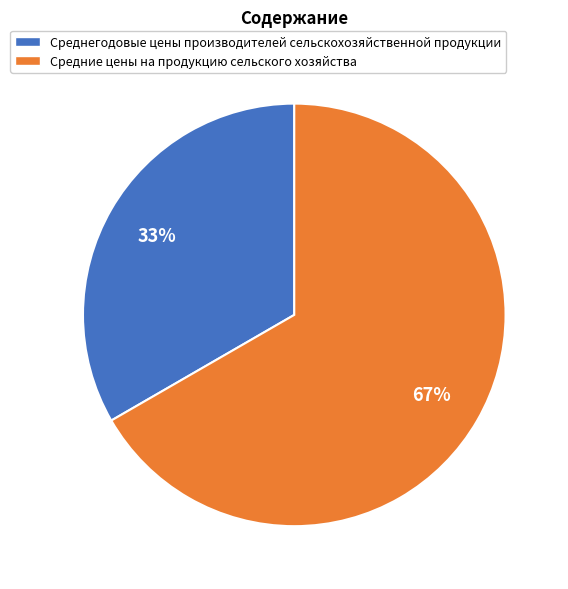

What is the ratio of the value at Средние цены на продукцию сельского хозяйства to the value at Среднегодовые цены производителей сельскохозяйственной продукции?

2.0